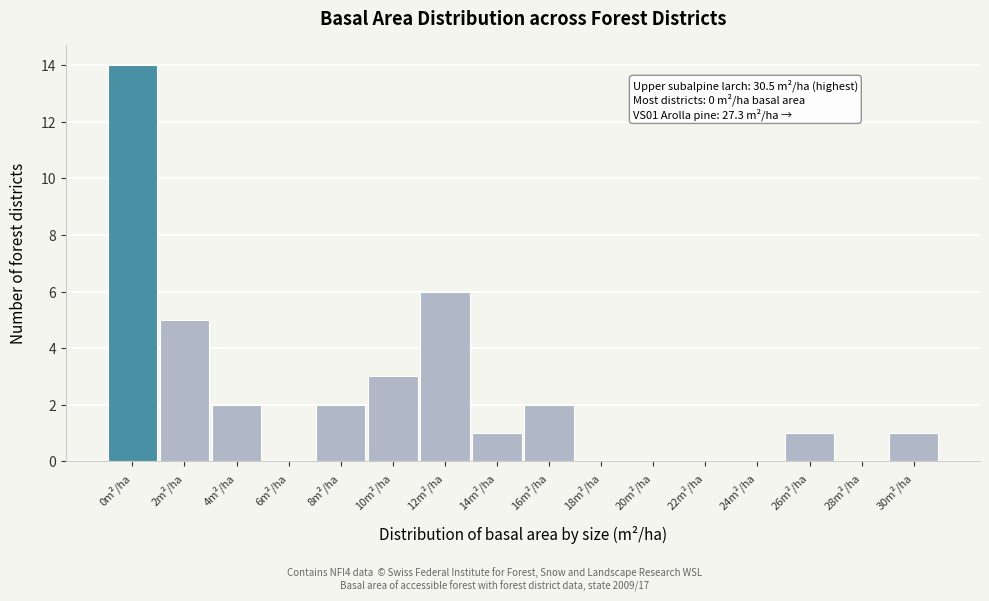

Reading right to left, what are all the values shown in this chart?

30m²/ha=1	28m²/ha=0	26m²/ha=1	24m²/ha=0	22m²/ha=0	20m²/ha=0	18m²/ha=0	16m²/ha=2	14m²/ha=1	12m²/ha=6	10m²/ha=3	8m²/ha=2	6m²/ha=0	4m²/ha=2	2m²/ha=5	0m²/ha=14